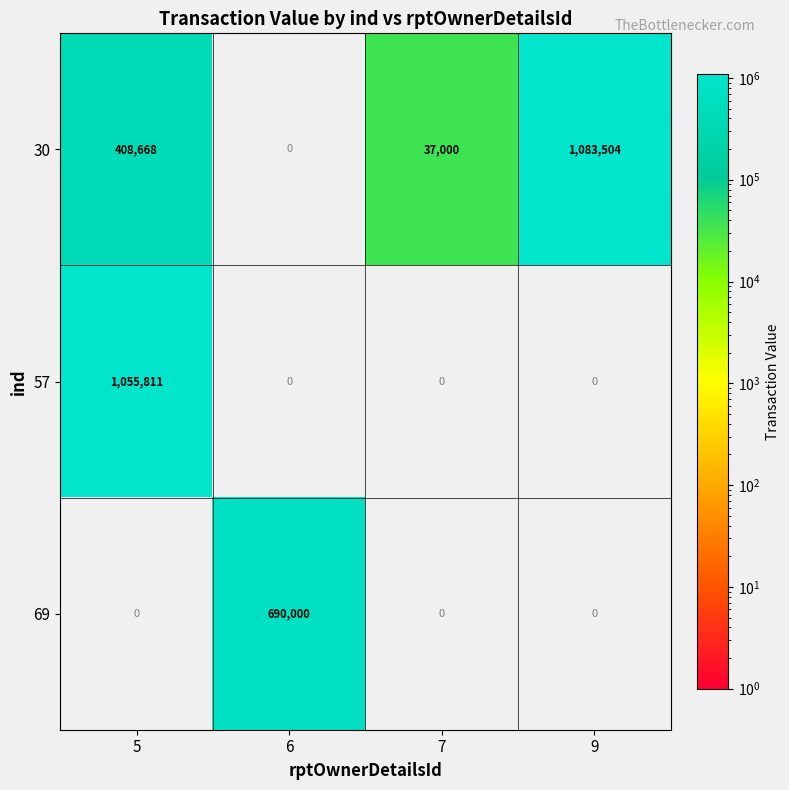

At which category is the sum across all series the highest?

5